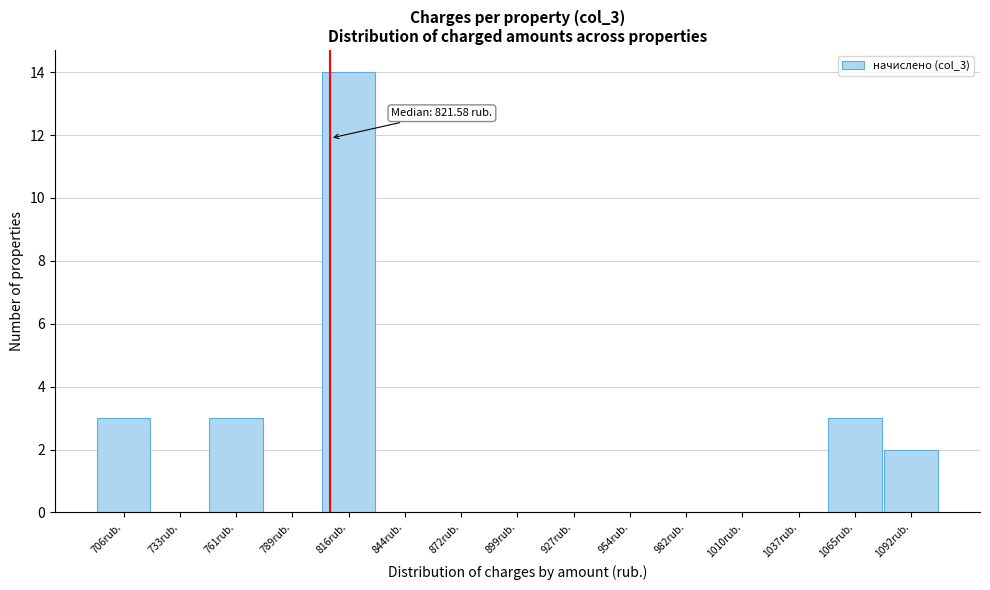

Reading left to right, extract all data points from this chart.

706rub.=3	733rub.=0	761rub.=3	789rub.=0	816rub.=14	844rub.=0	872rub.=0	899rub.=0	927rub.=0	954rub.=0	982rub.=0	1010rub.=0	1037rub.=0	1065rub.=3	1092rub.=2